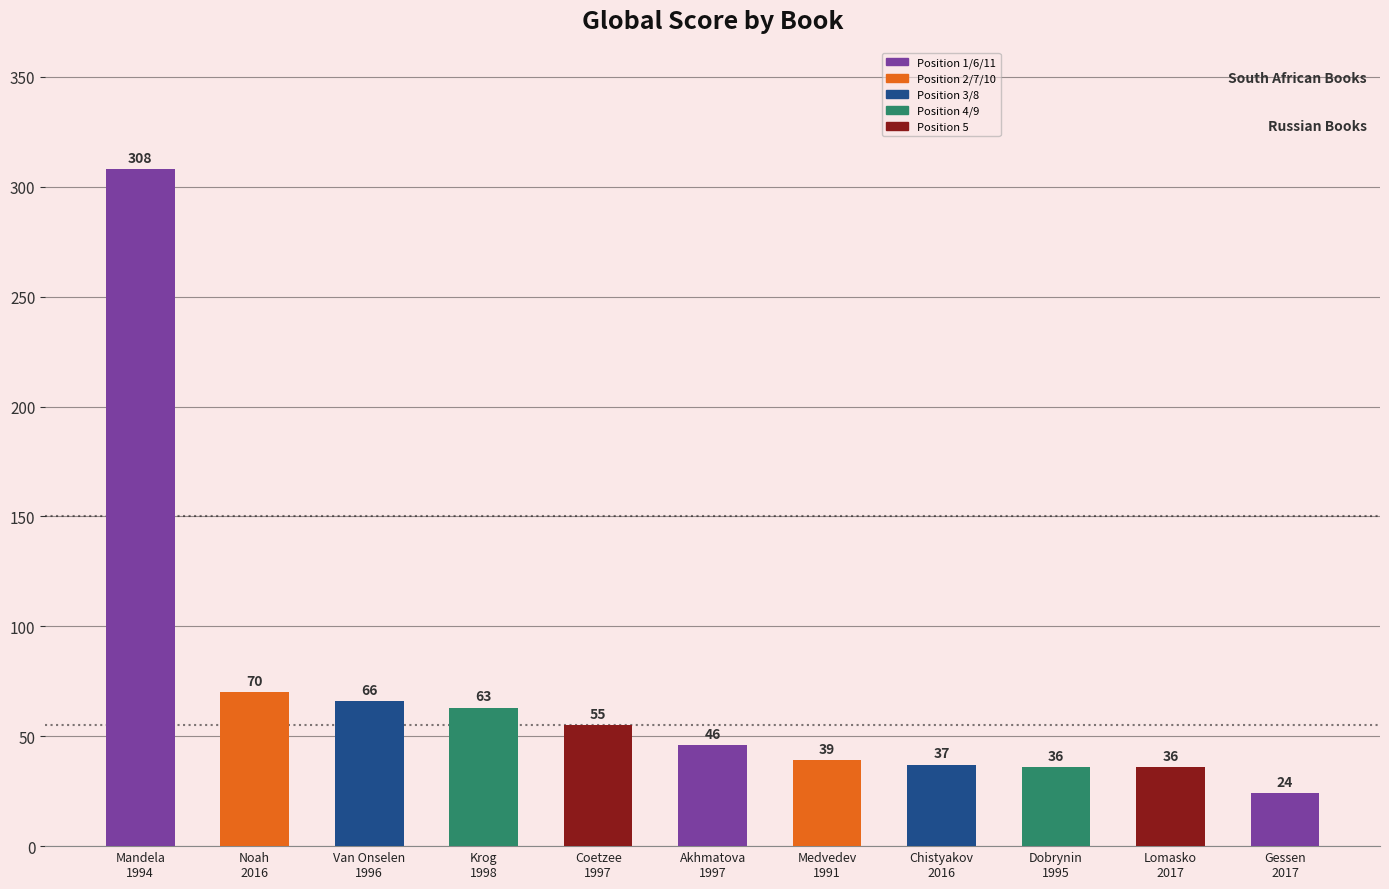

Between Coetzee
1997 and Chistyakov
2016, which is larger?

Coetzee
1997